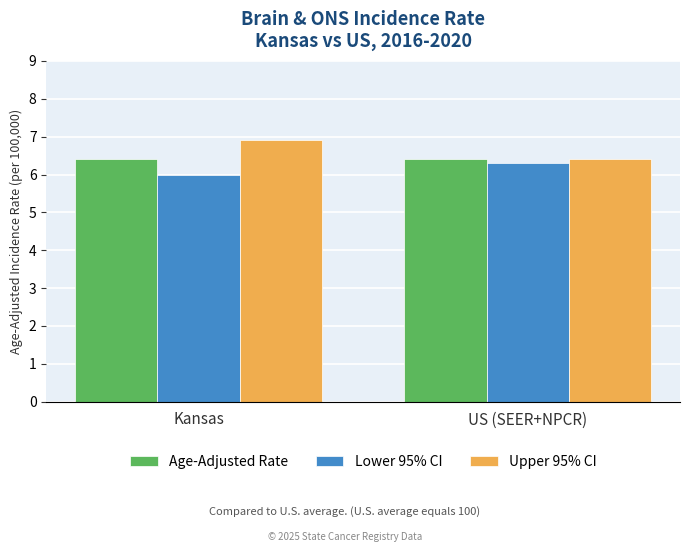

What position from the right is US (SEER+NPCR)?

1